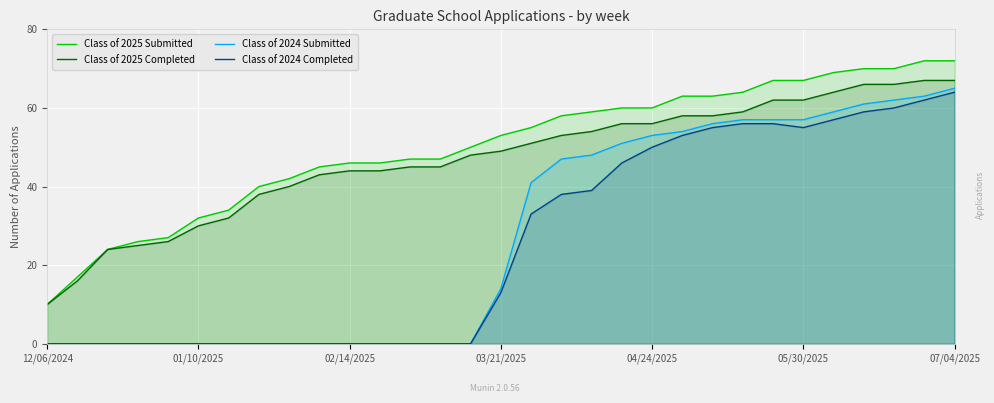

Reading left to right, extract all data points from this chart.

Class of 2025 Submitted: 10	17	24	26	27	32	34	40	42	45	46	46	47	47	50	53	55	58	59	60	60	63	63	64	67	67	69	70	70	72	72
Class of 2025 Completed: 10	16	24	25	26	30	32	38	40	43	44	44	45	45	48	49	51	53	54	56	56	58	58	59	62	62	64	66	66	67	67
Class of 2024 Submitted: 0	0	0	0	0	0	0	0	0	0	0	0	0	0	0	14	41	47	48	51	53	54	56	57	57	57	59	61	62	63	65
Class of 2024 Completed: 0	0	0	0	0	0	0	0	0	0	0	0	0	0	0	13	33	38	39	46	50	53	55	56	56	55	57	59	60	62	64